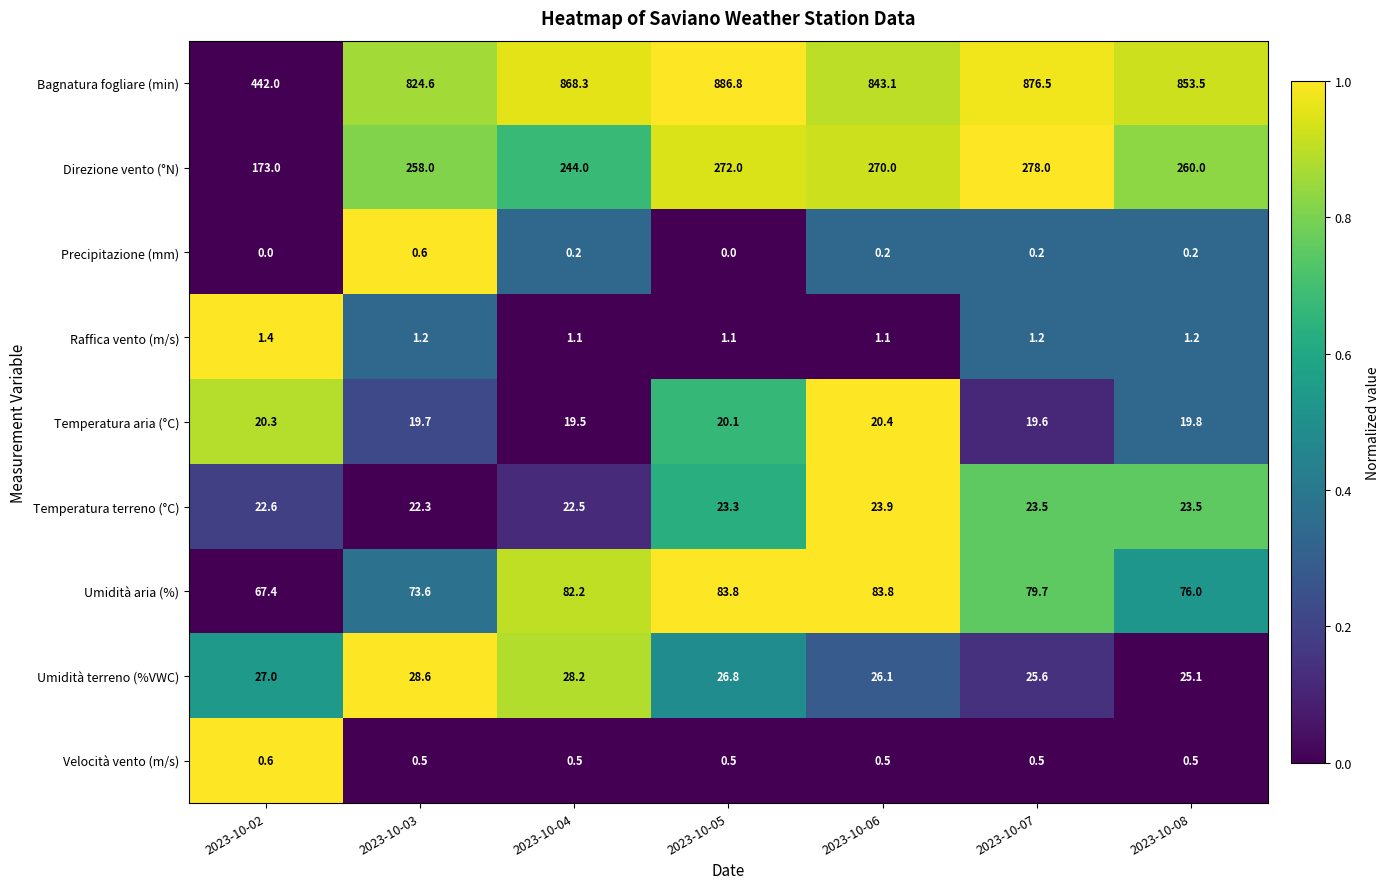

What is the average value of the Direzione vento (°N) series?

250.7